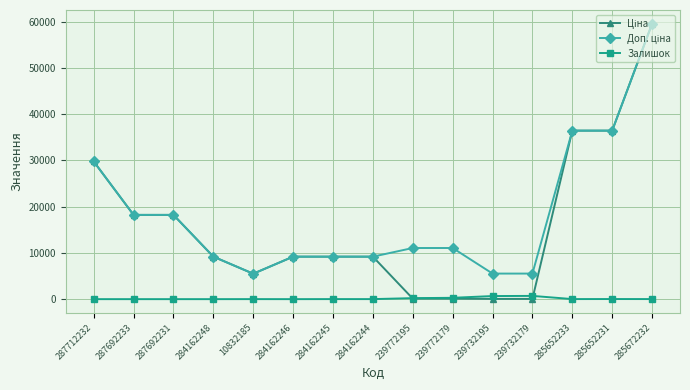

At which category is the sum across all series the highest?

285672232